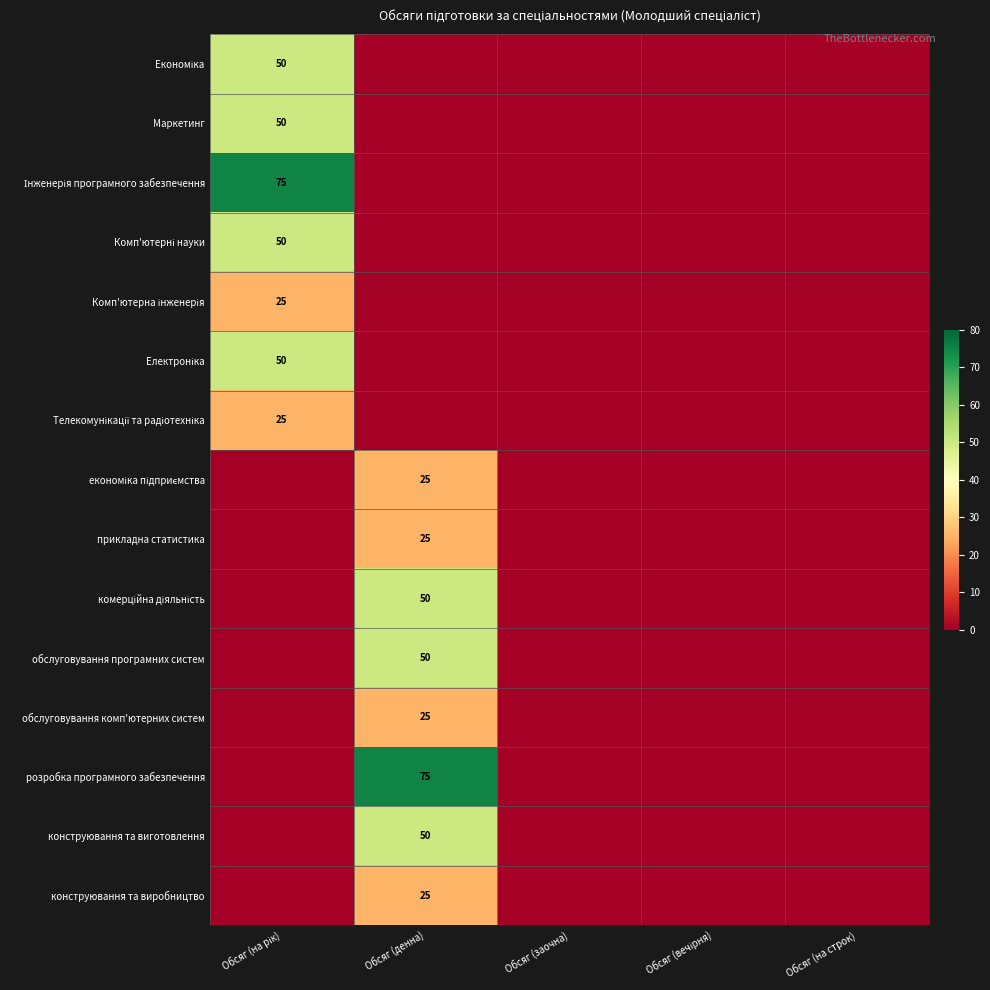

True or false: економіка підприємства has a value of 0 at Обсяг (вечірня).

True